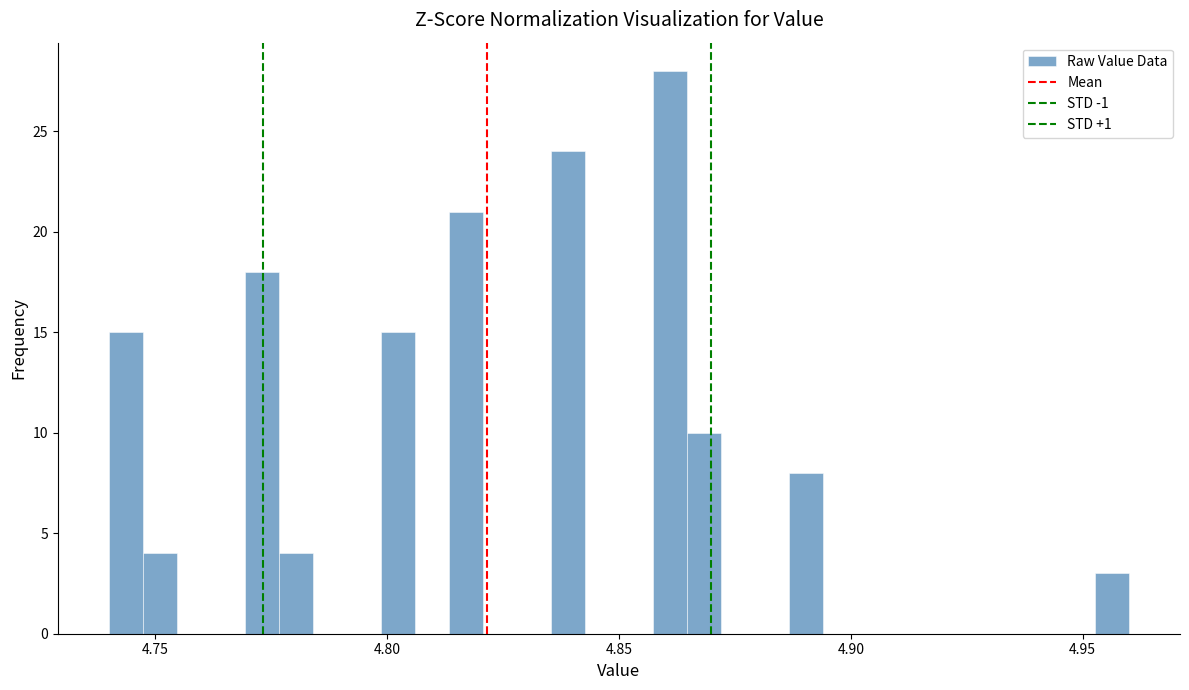

Around what value on the x-axis is the tallest bar? Give the approximate position of its centre, as read against the axis.

4.860